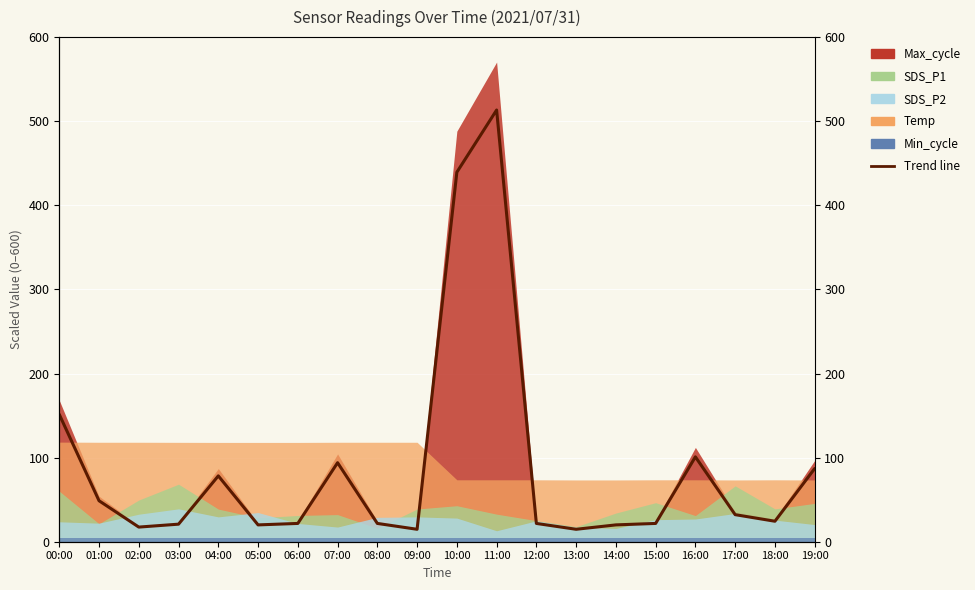

Reading left to right, transcribe all the data shown in this chart.

151.4	48.7	17.4	20.9	78.3	20.0	21.8	94.0	21.8	14.8	439.4	513.3	21.8	14.8	20.0	21.8	100.9	32.2	24.4	87.0